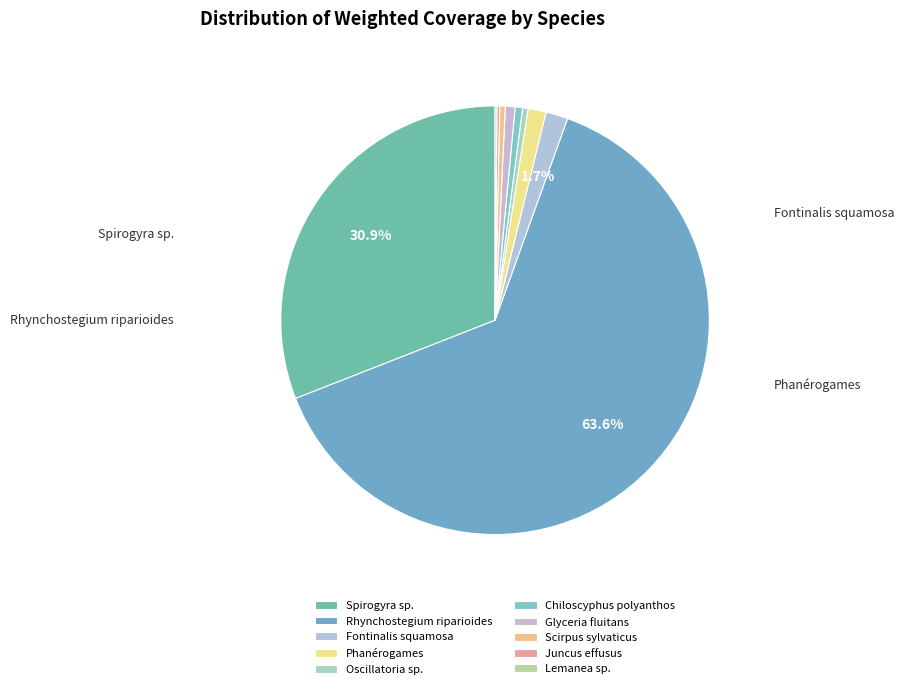

Which slice represents more than half of the pie?

Rhynchostegium riparioides